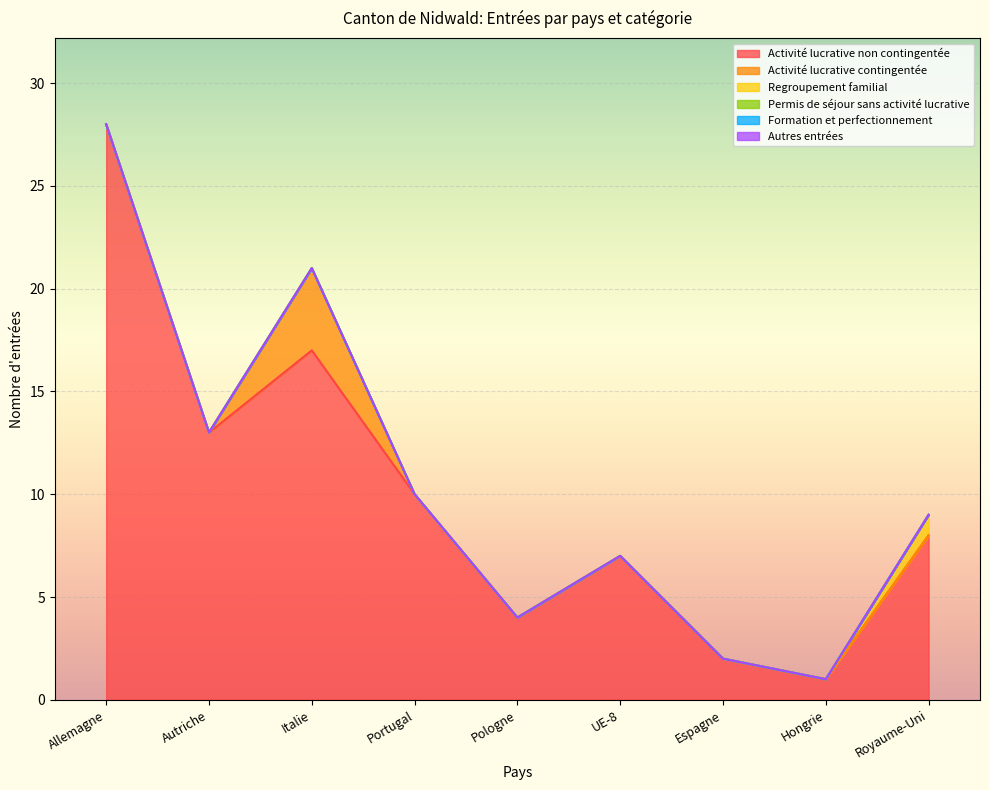

What position from the left is Autriche?

2